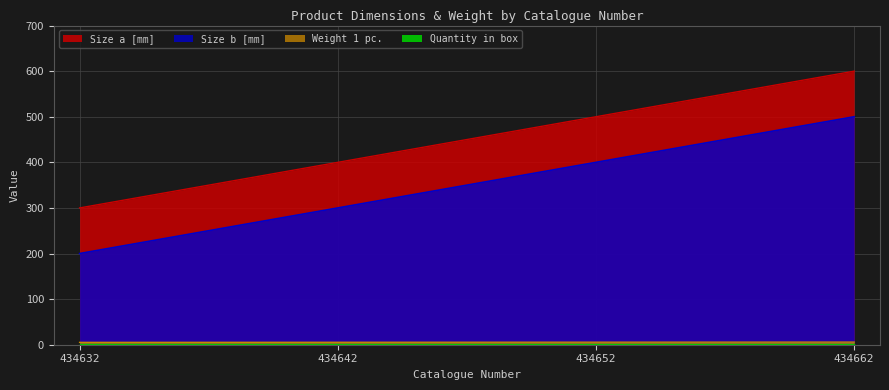

True or false: Size a [mm] and Size b [mm] intersect in this chart.

False